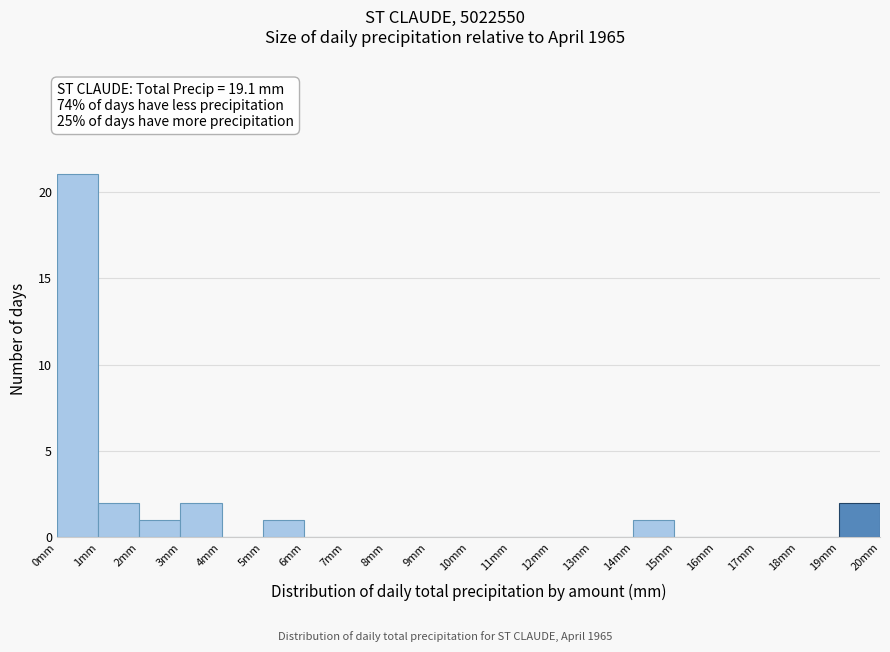

Reading left to right, transcribe this chart: for each bar, give the range it covers on the x-axis and its height. The values are not printed on the chart, so give them approximately, as read against the axis.

0 to 1: 21
1 to 2: 2
2 to 3: 1
3 to 4: 2
4 to 5: 0
5 to 6: 1
6 to 7: 0
7 to 8: 0
8 to 9: 0
9 to 10: 0
10 to 11: 0
11 to 12: 0
12 to 13: 0
13 to 14: 0
14 to 15: 1
15 to 16: 0
16 to 17: 0
17 to 18: 0
18 to 19: 0
19 to 20: 2